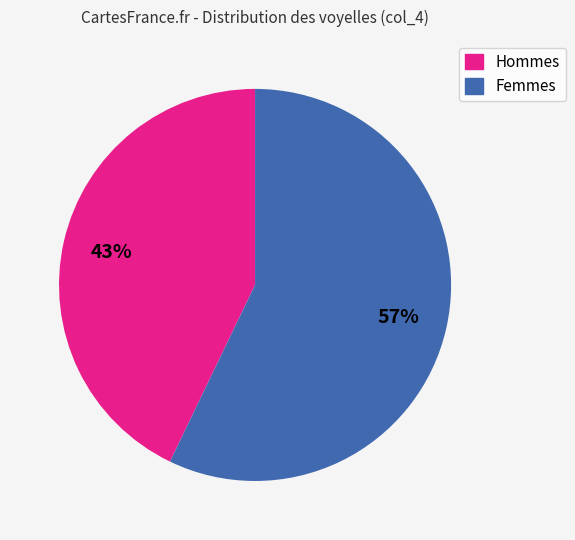

How many segments does this pie chart have?

2